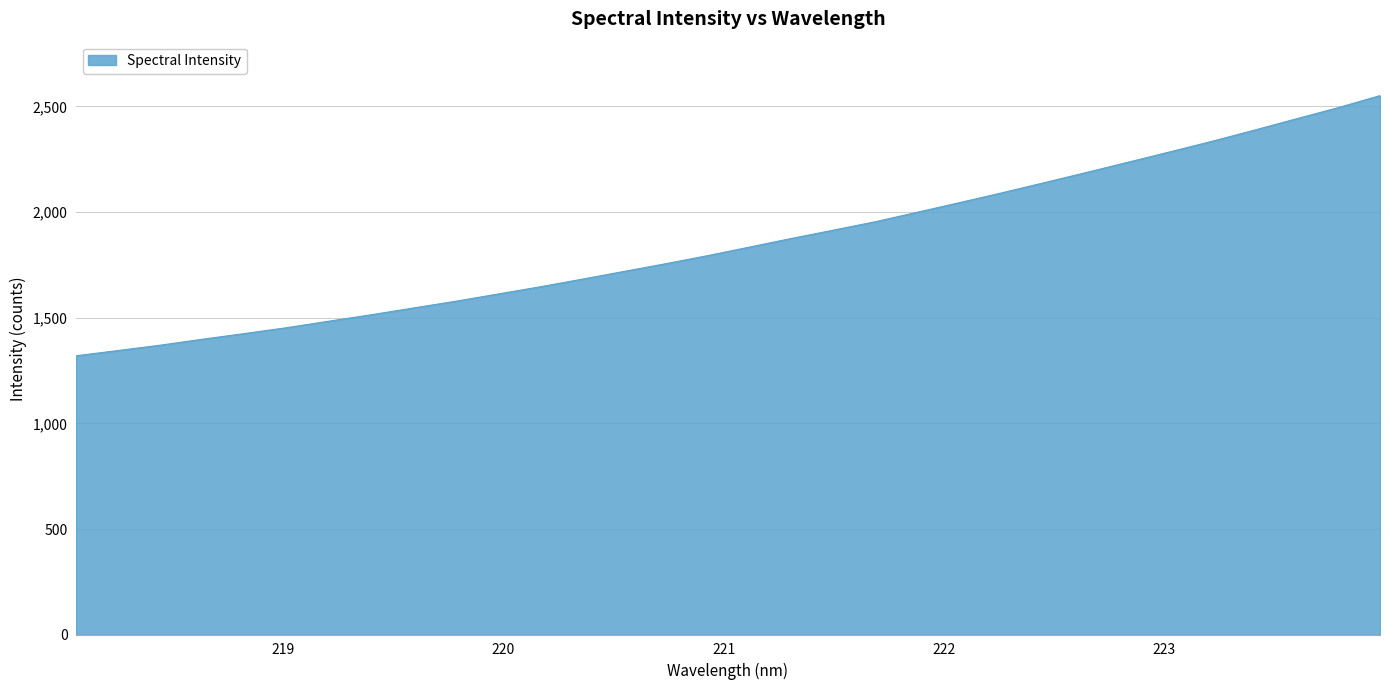

What is the greatest value displayed?

2550.8